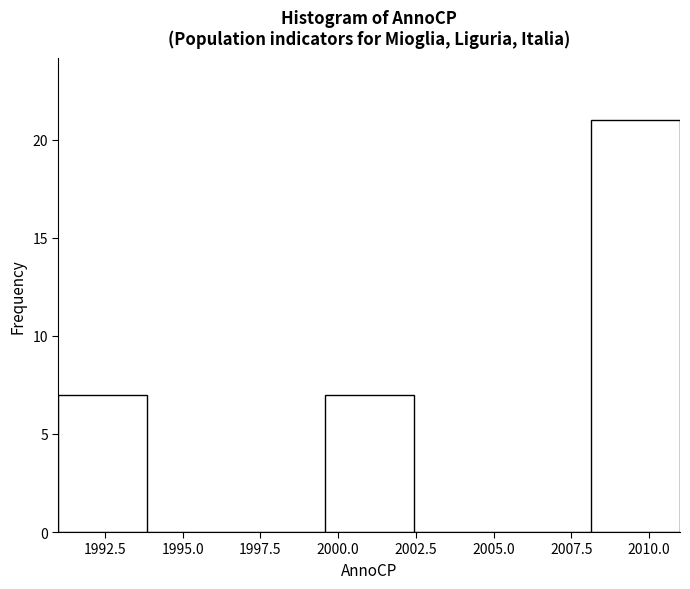

What is the height of the bar covering 1999.5 to 2002.5 on the x-axis? Neither the bar edges nor the heights are printed on the chart, so give them approximately, as read against the axes.

7